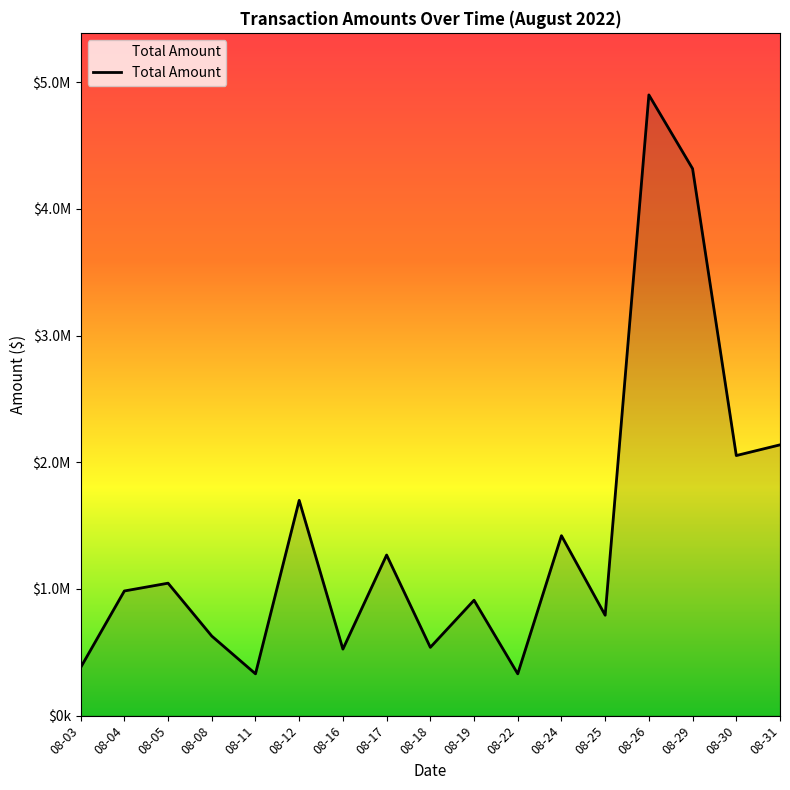

What is the value of the 10th point from the left?

910950